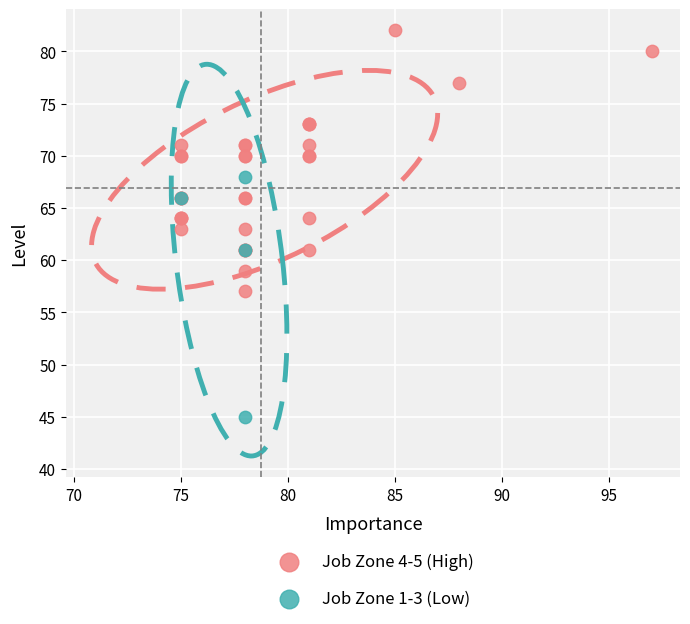

What are all the series names shown in the legend?

Job Zone 4-5 (High), Job Zone 1-3 (Low)